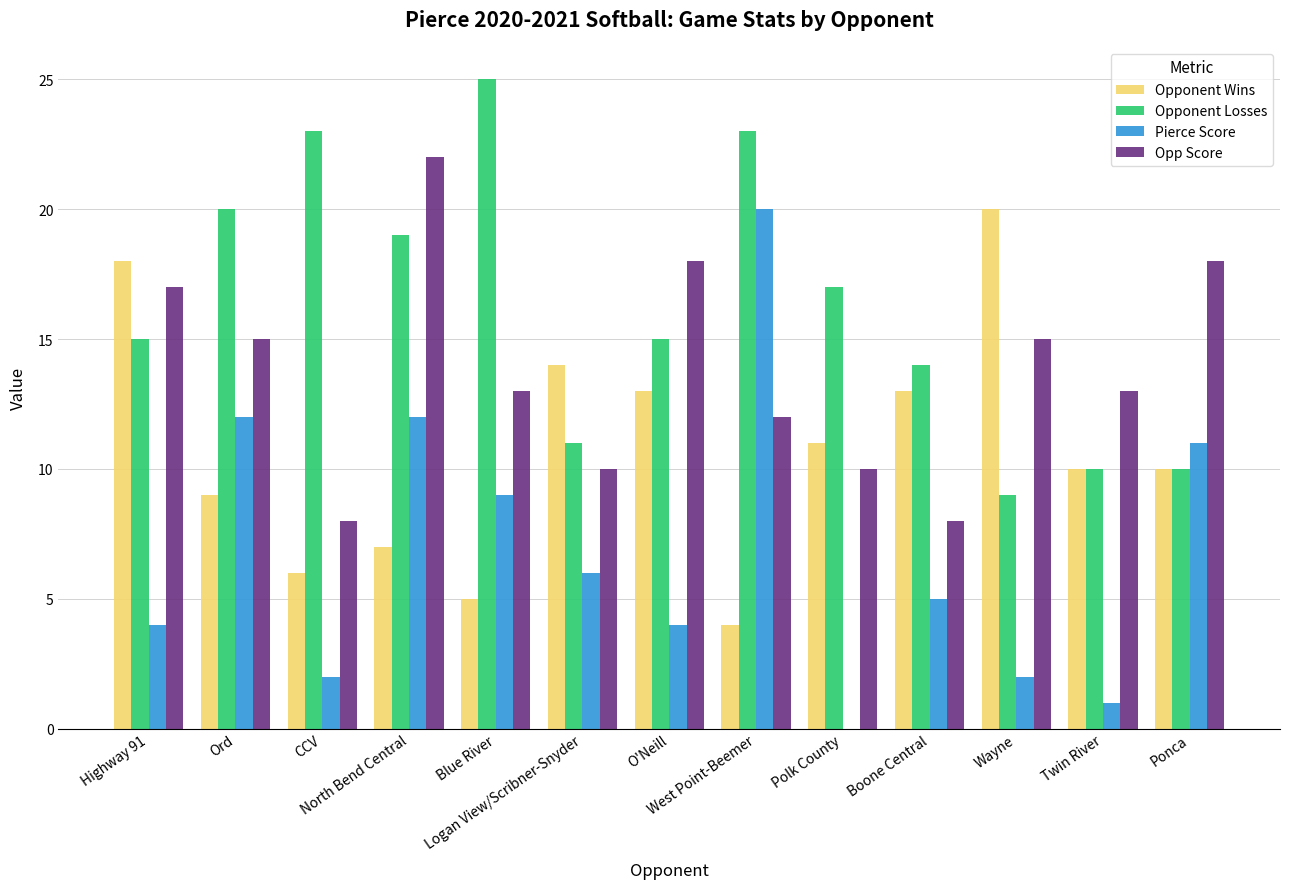

Reading right to left, list all the values displayed in this chart.

Opponent Wins: Ponca=10	Twin River=10	Wayne=20	Boone Central=13	Polk County=11	West Point-Beemer=4	O'Neill=13	Logan View/Scribner-Snyder=14	Blue River=5	North Bend Central=7	CCV=6	Ord=9	Highway 91=18
Opponent Losses: Ponca=10	Twin River=10	Wayne=9	Boone Central=14	Polk County=17	West Point-Beemer=23	O'Neill=15	Logan View/Scribner-Snyder=11	Blue River=25	North Bend Central=19	CCV=23	Ord=20	Highway 91=15
Pierce Score: Ponca=11	Twin River=1	Wayne=2	Boone Central=5	Polk County=0	West Point-Beemer=20	O'Neill=4	Logan View/Scribner-Snyder=6	Blue River=9	North Bend Central=12	CCV=2	Ord=12	Highway 91=4
Opp Score: Ponca=18	Twin River=13	Wayne=15	Boone Central=8	Polk County=10	West Point-Beemer=12	O'Neill=18	Logan View/Scribner-Snyder=10	Blue River=13	North Bend Central=22	CCV=8	Ord=15	Highway 91=17